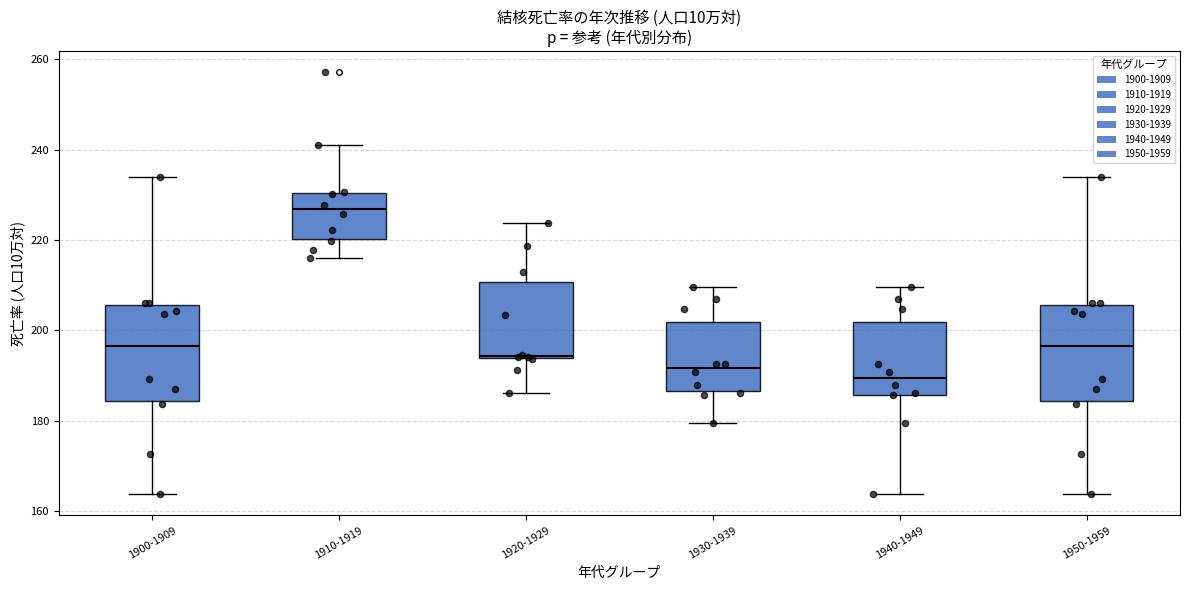

Which box's median line is the lowest?

1940-1949